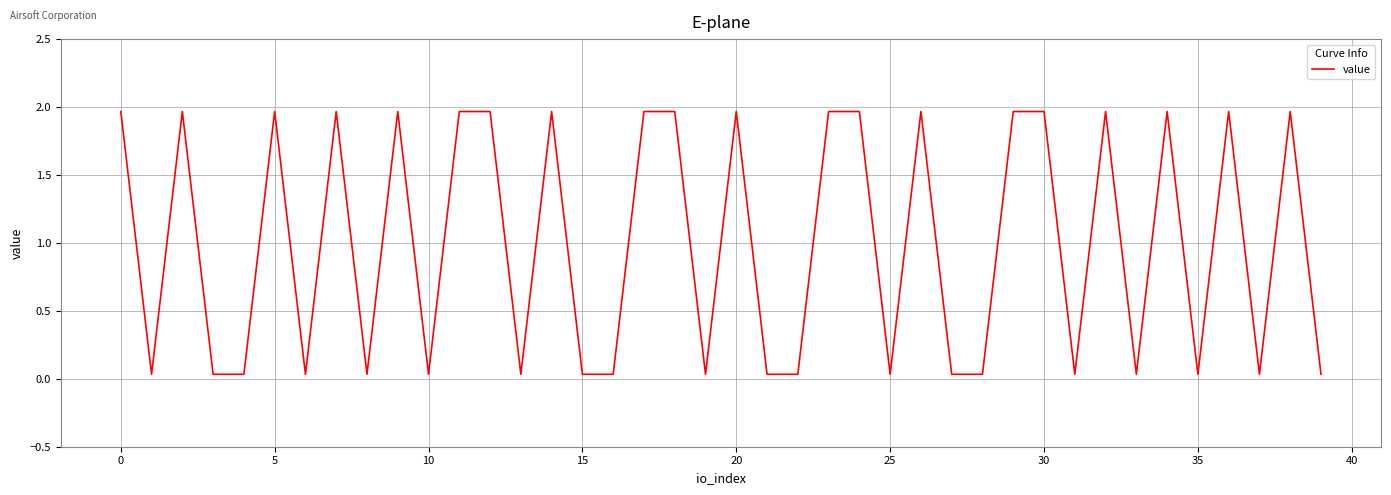

What is the sum of all values?

40.0